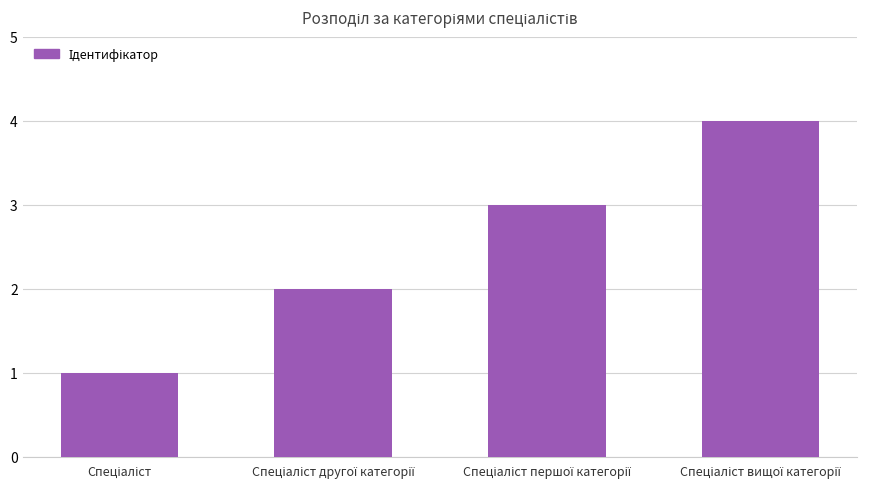

How many values are below 3?

2